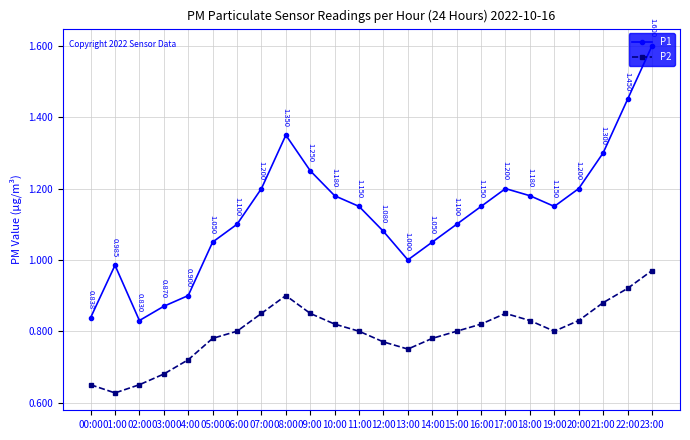

Which series has the largest total across all categories?

P1